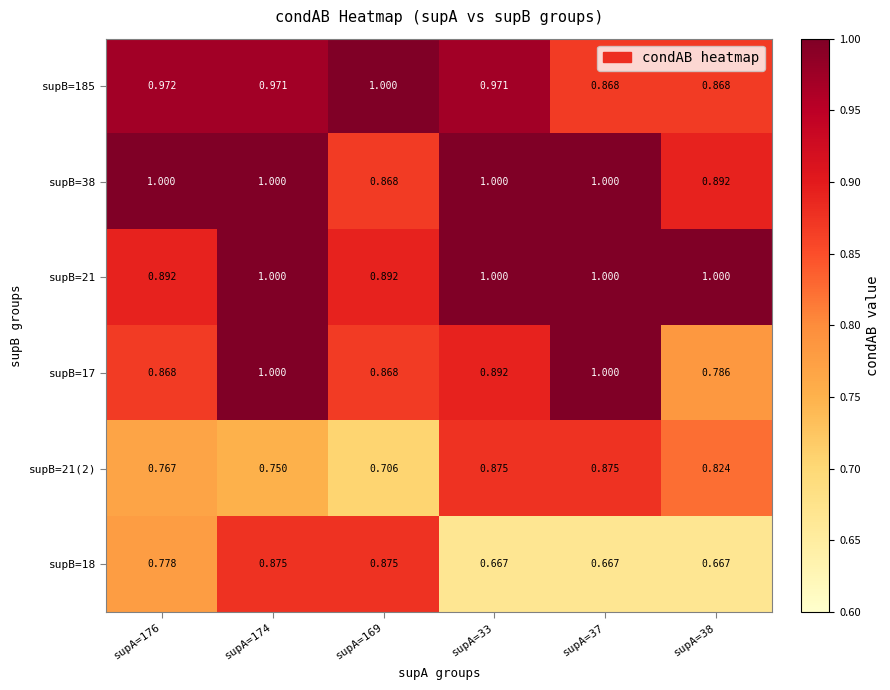

Is the value of supB=21(2) at supA=33 greater than the value of supB=21 at supA=37?

No